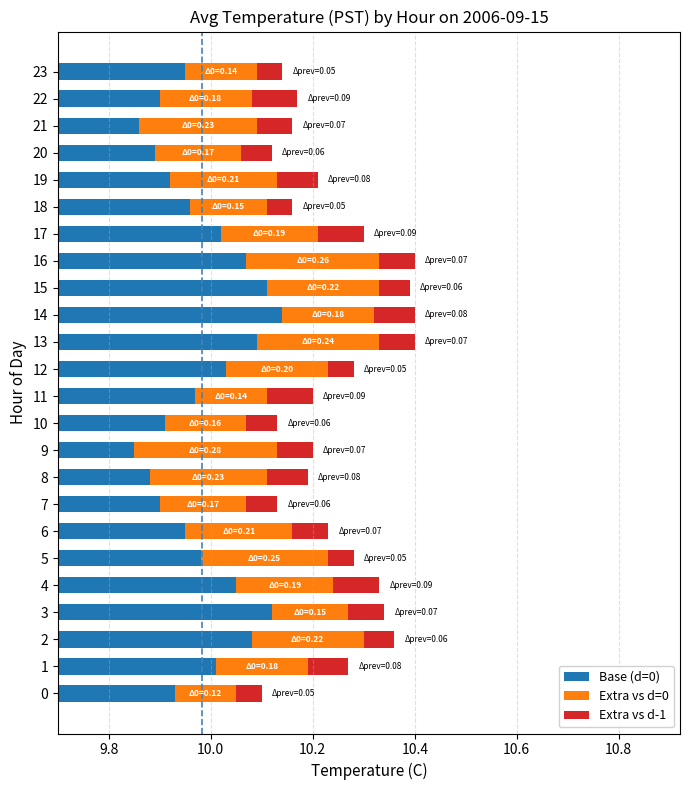

What position from the left is 23?

24